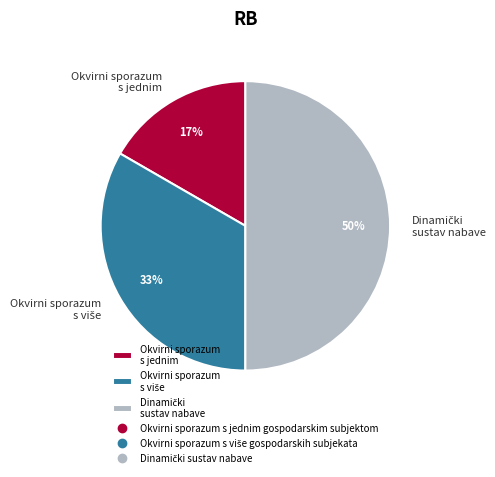

Which category has the smallest portion of the pie?

Okvirni sporazum s jednim